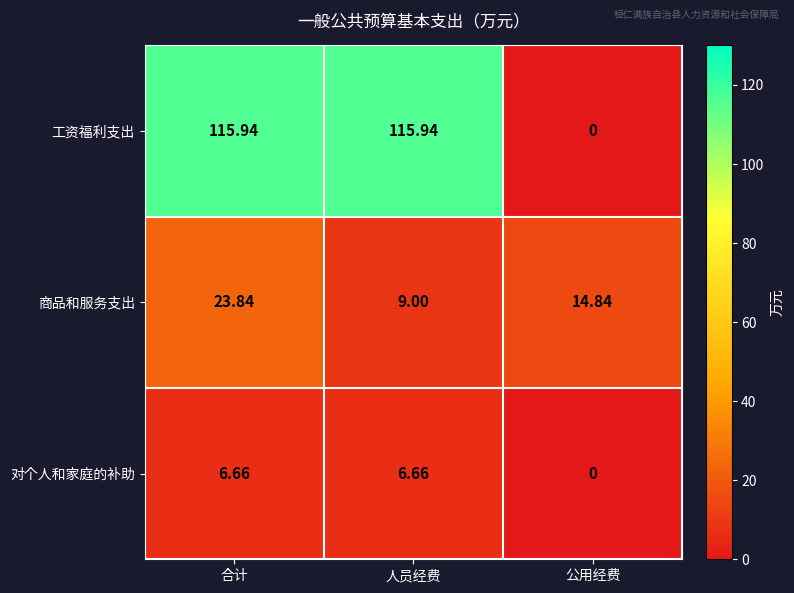

Which series has the widest spread of values?

工资福利支出